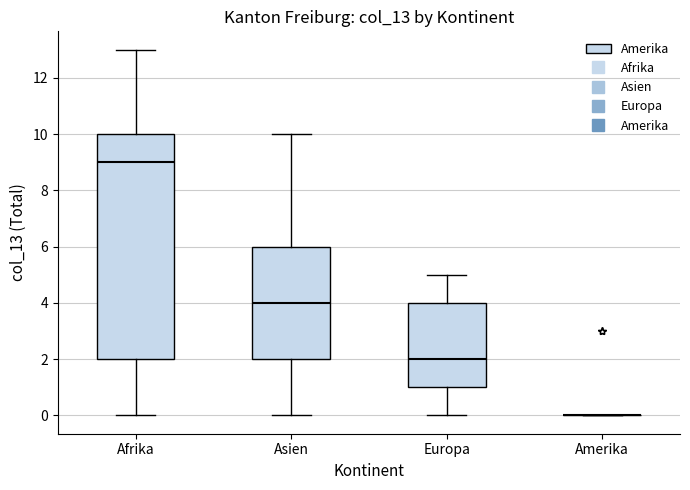

Where does the median line of the box for Afrika sit on the y-axis? The values are not printed on the chart, so give them approximately, as read against the axis.

9